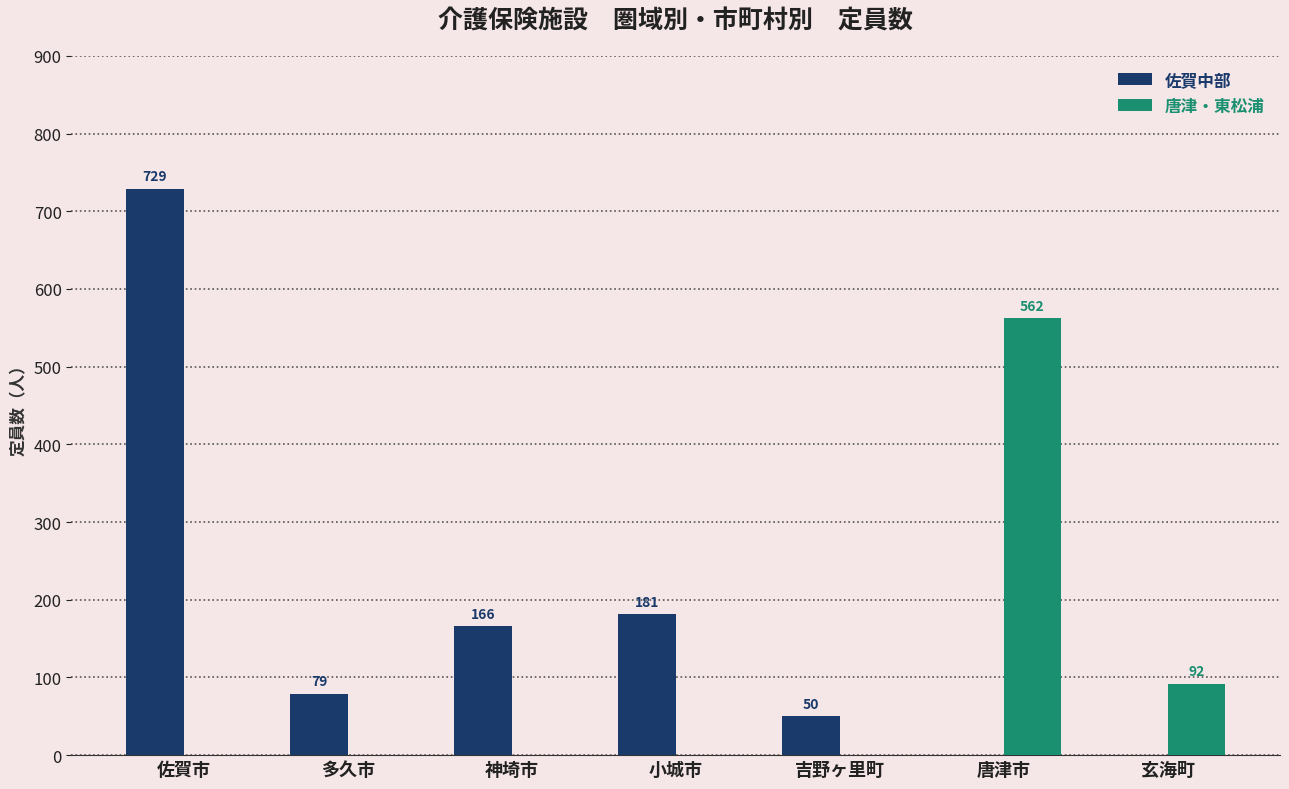

Reading left to right, list all the values displayed in this chart.

佐賀中部: 729	79	166	181	50	0	0
唐津・東松浦: 0	0	0	0	0	562	92